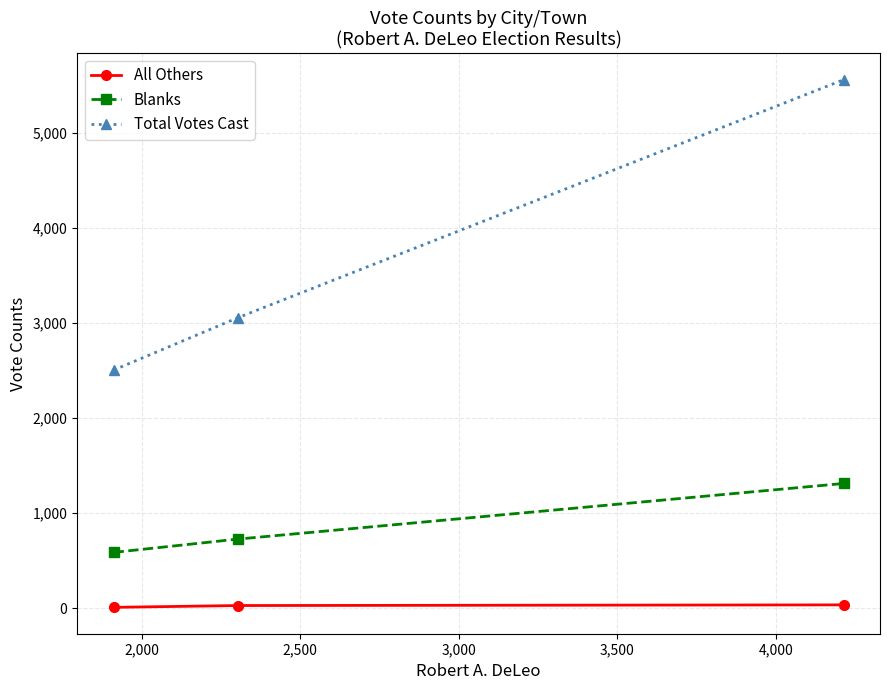

What is the sum of all All Others values?

66